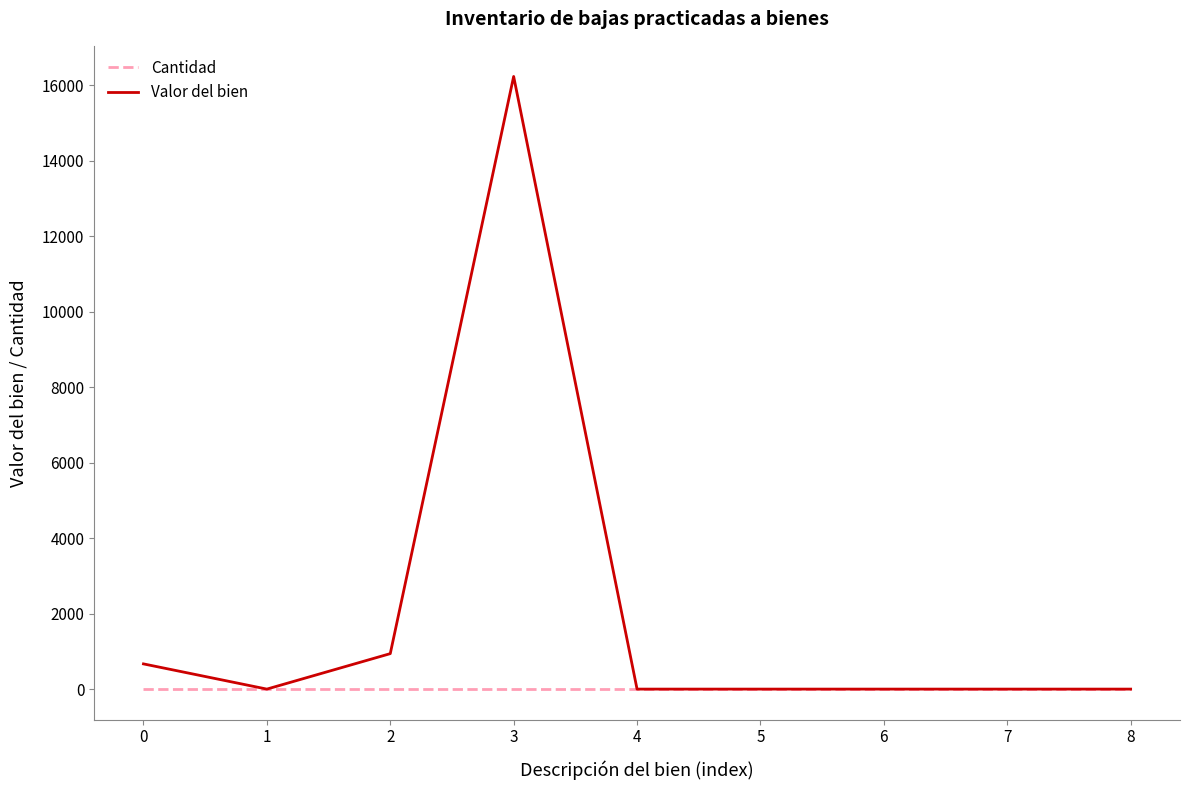

Read the Cantidad value at 6.

1.0